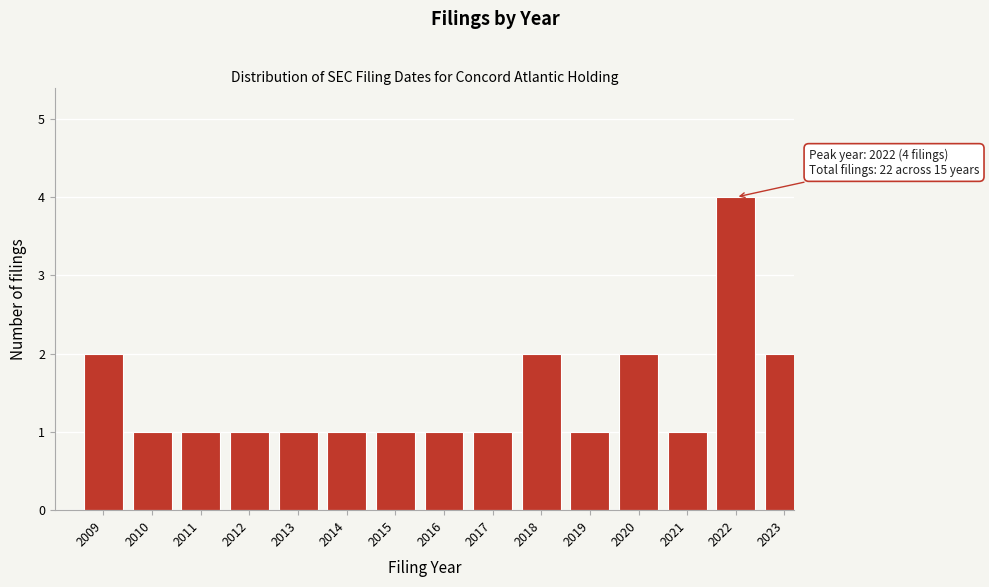

Reading left to right, extract all data points from this chart.

2009=2	2010=1	2011=1	2012=1	2013=1	2014=1	2015=1	2016=1	2017=1	2018=2	2019=1	2020=2	2021=1	2022=4	2023=2